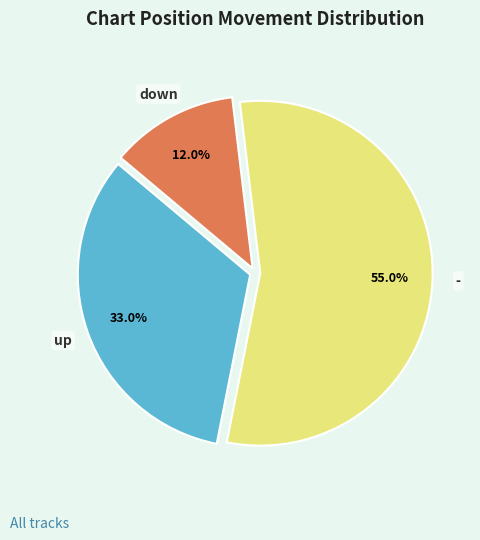

To the nearest percent, what is the average slice percentage?

33%